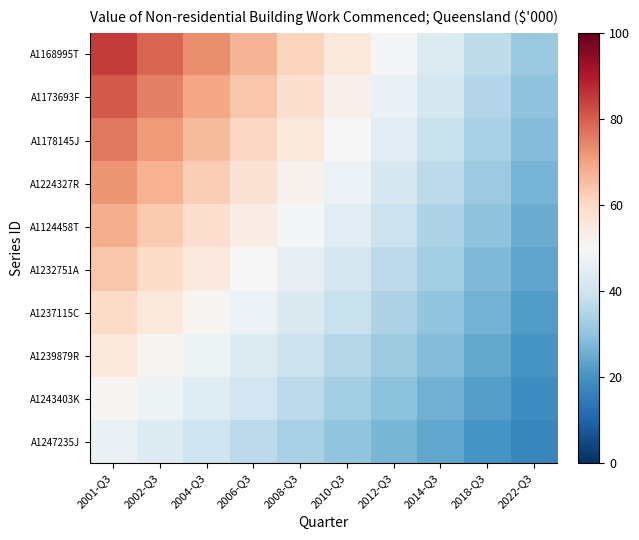

At how many categories does at least one series exceed 72?

3